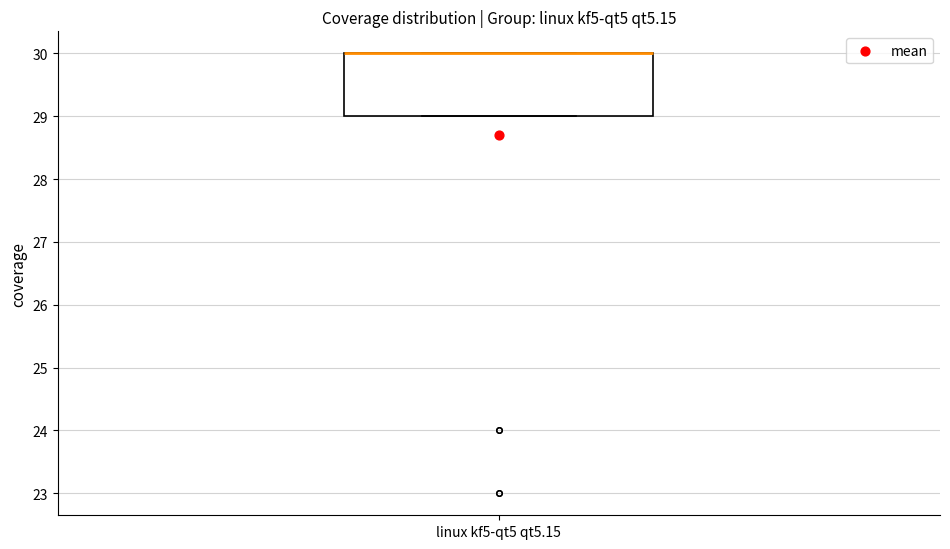

Read this box plot against the y-axis: the position of the median line, the range covered by the box, and the ends of both whiskers. The values are not printed on the chart, so give them approximately, as read against the axis.

median 30 (drawn on the box's upper edge), box 29 to 30, whiskers 29 to 30